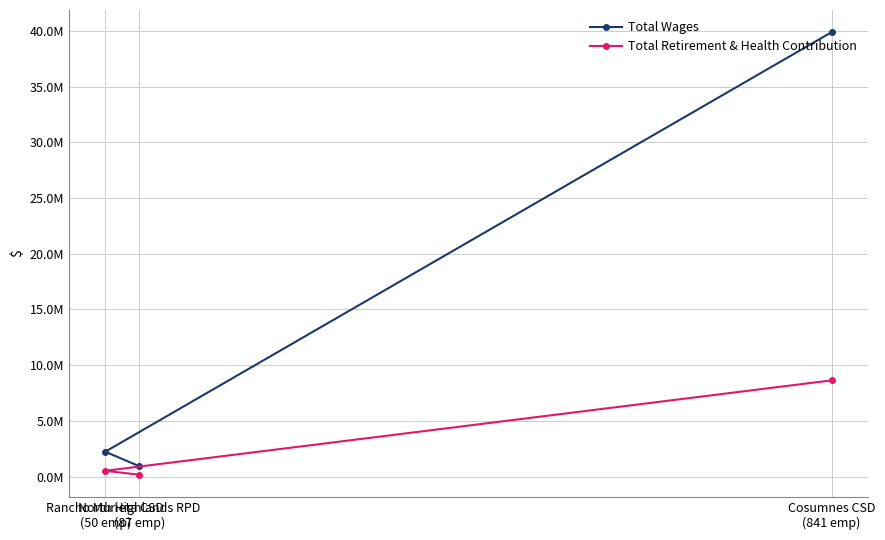

What are all the series names shown in the legend?

Total Wages, Total Retirement & Health Contribution